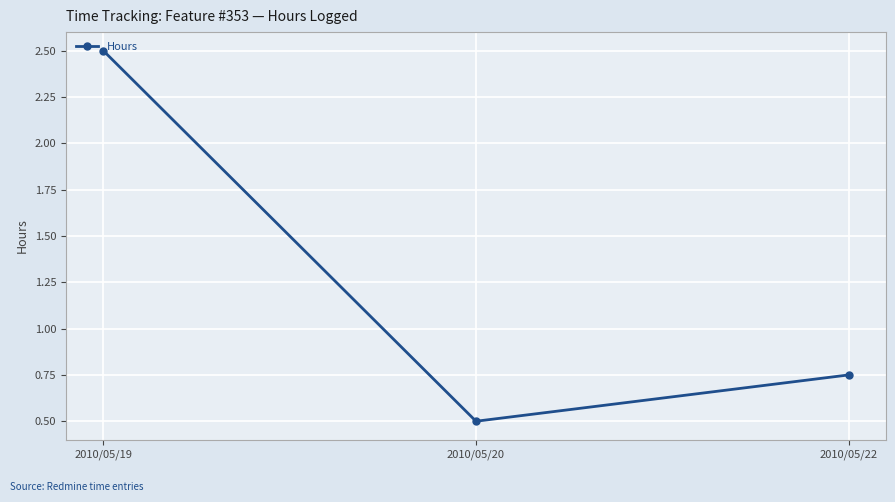

What is the value of the 2nd point from the left?

0.5